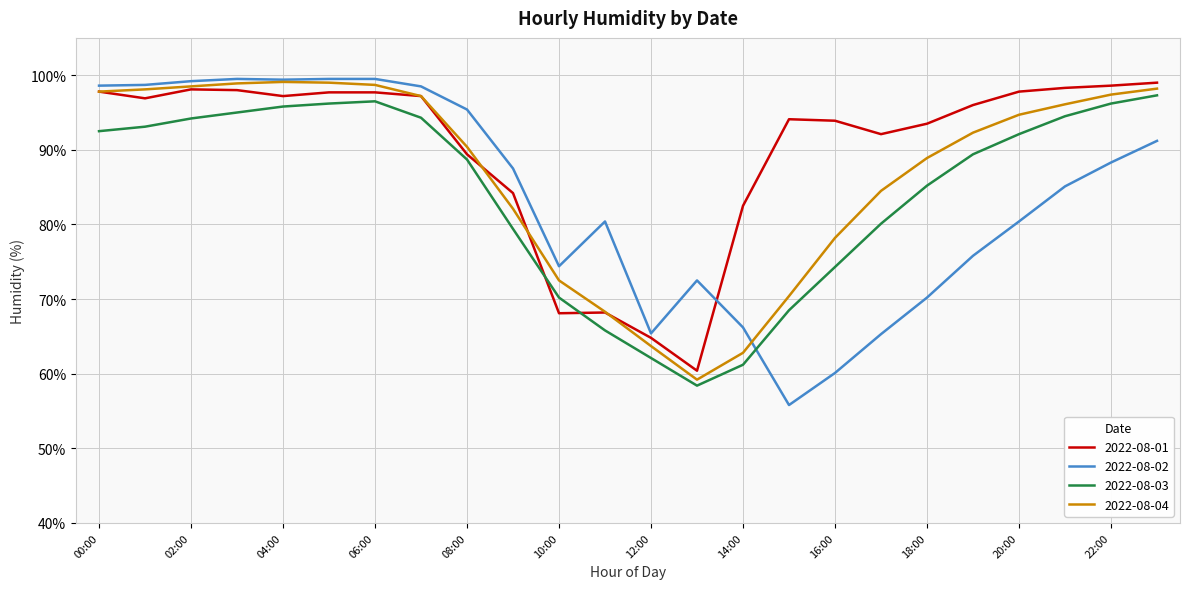

After their last crossing, which series has the higher values: 2022-08-03 or 2022-08-02?

2022-08-03